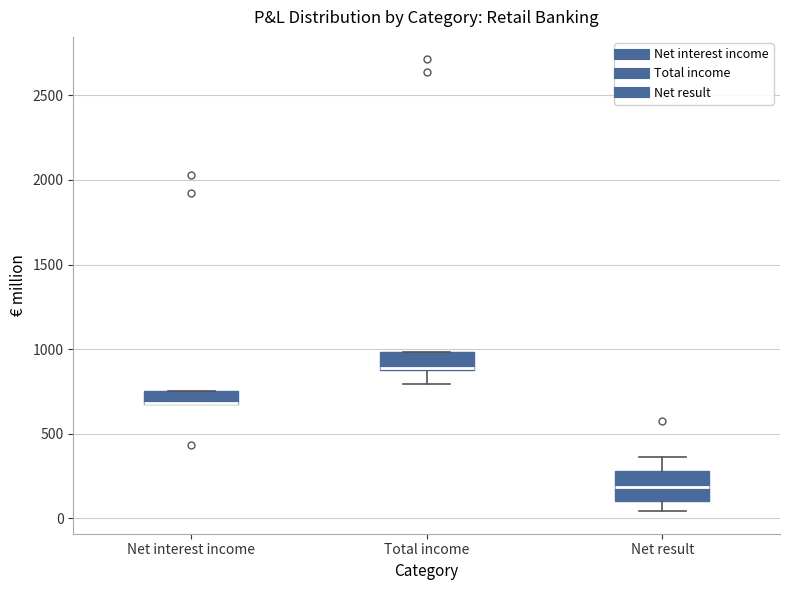

Where is the lower edge of the box for Net interest income on the y-axis? The values are not printed on the chart, so give them approximately, as read against the axis.

700